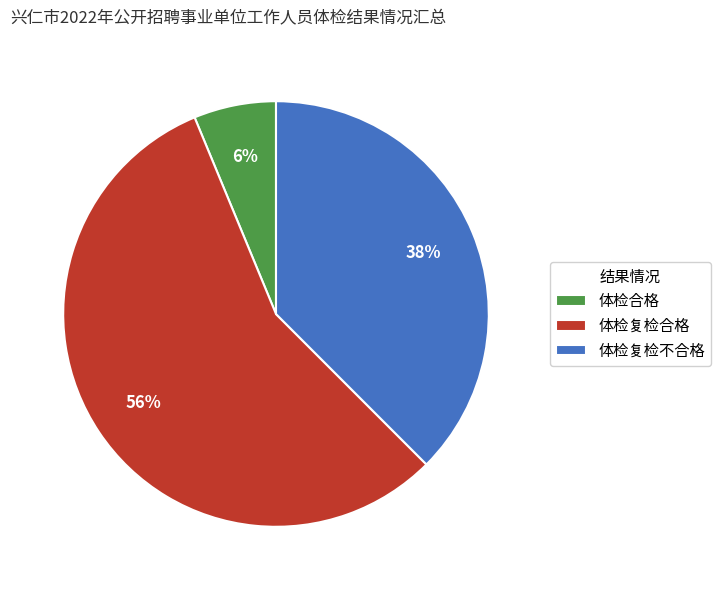

Which has a higher value, 体检复检不合格 or 体检合格?

体检复检不合格